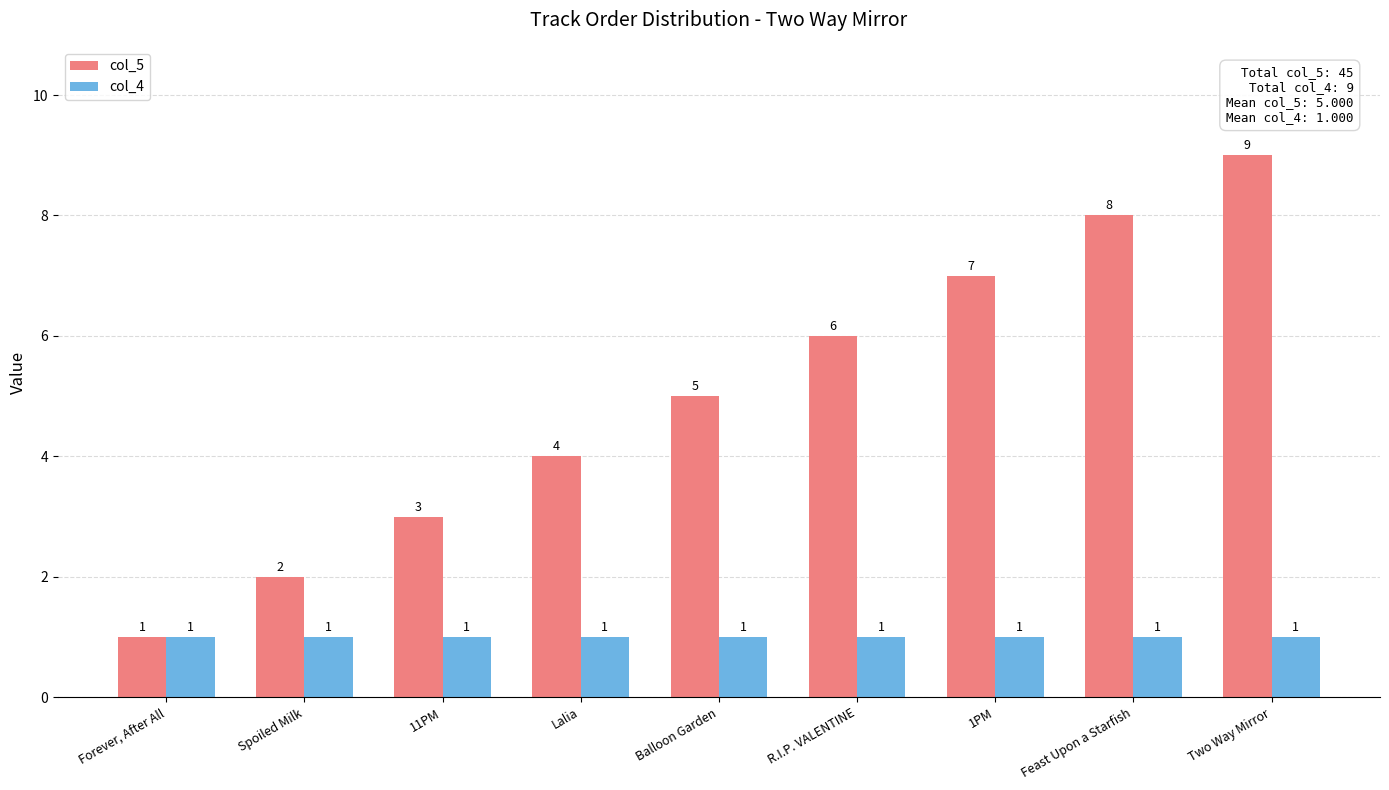

How many groups of bars are there?

9